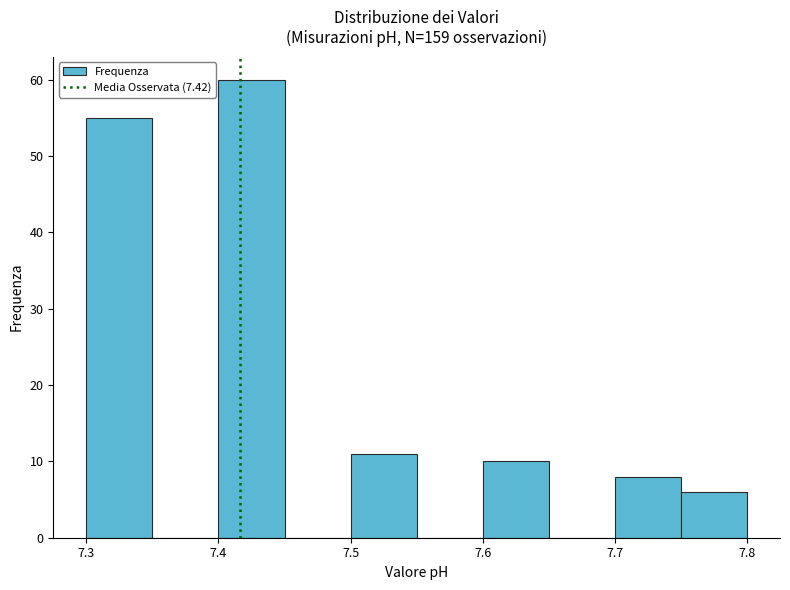

Which range on the x-axis has the tallest bar?

7.40 to 7.45